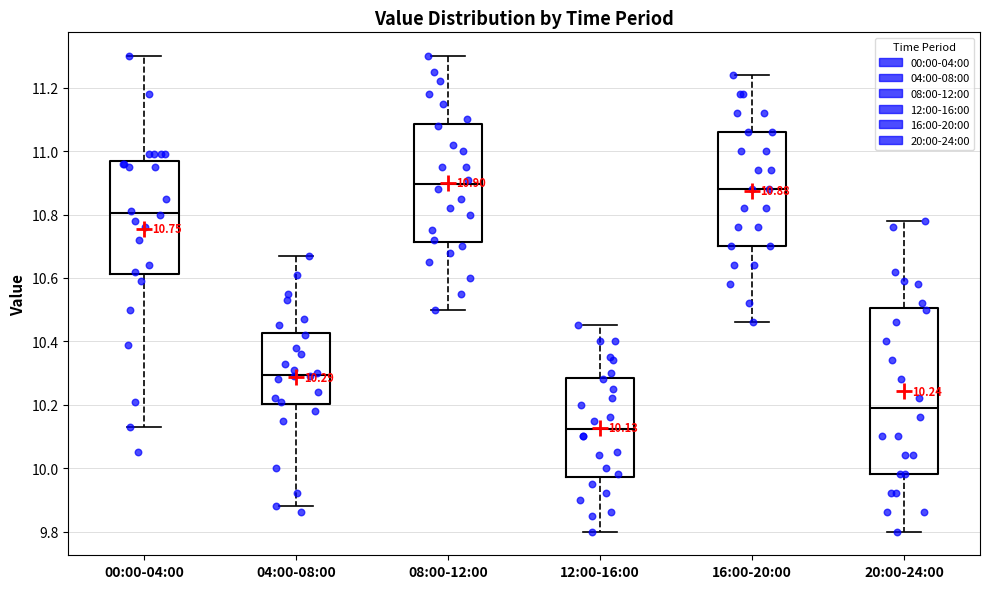

Comparing the boxes themselves (not the whiskers), which one is the tallest?

20:00-24:00